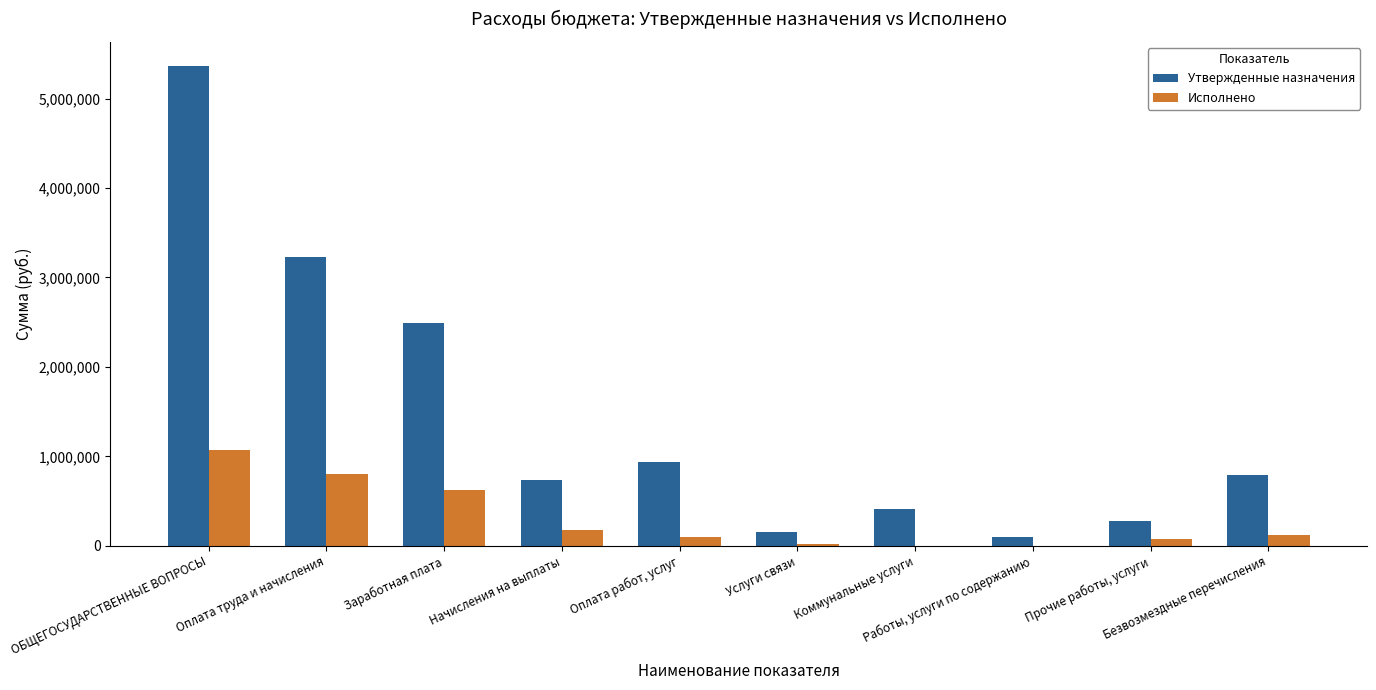

What is the highest value of the Утвержденные назначения series?

5365690.0